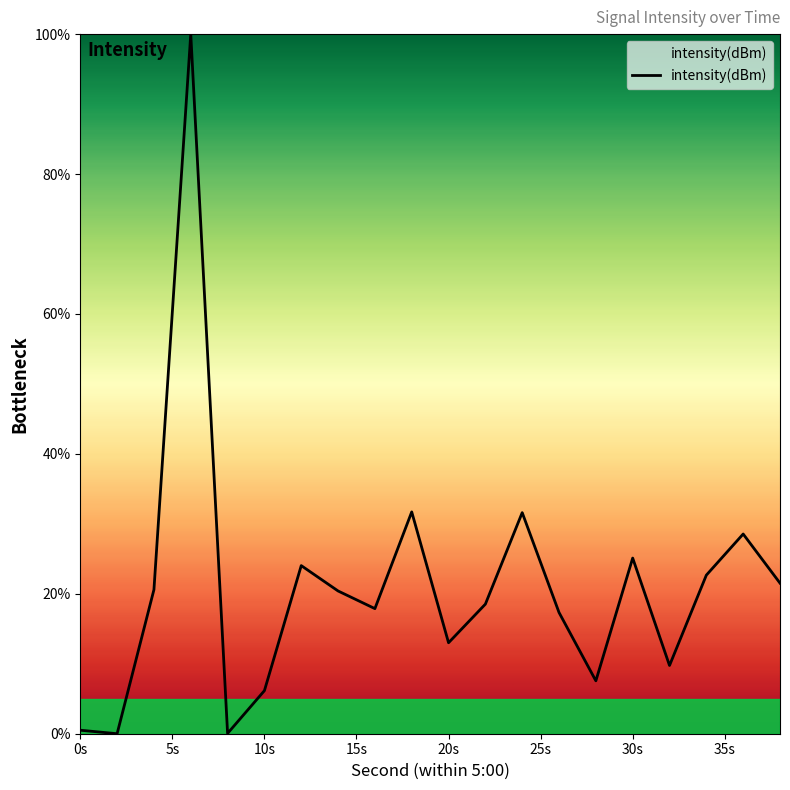

What is the difference between the second highest and second lowest values?

31.7